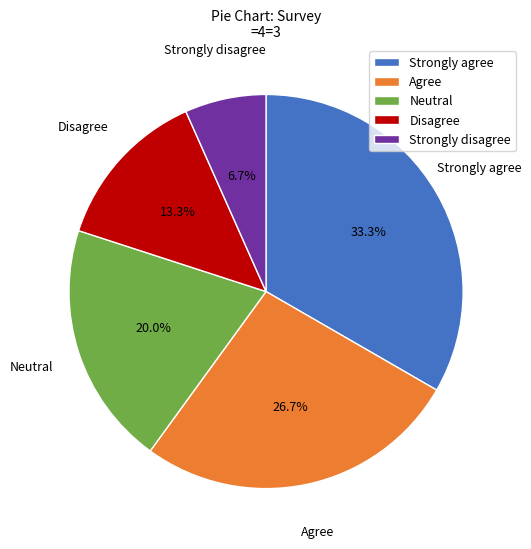

True or false: Neutral accounts for 28% of the total.

False